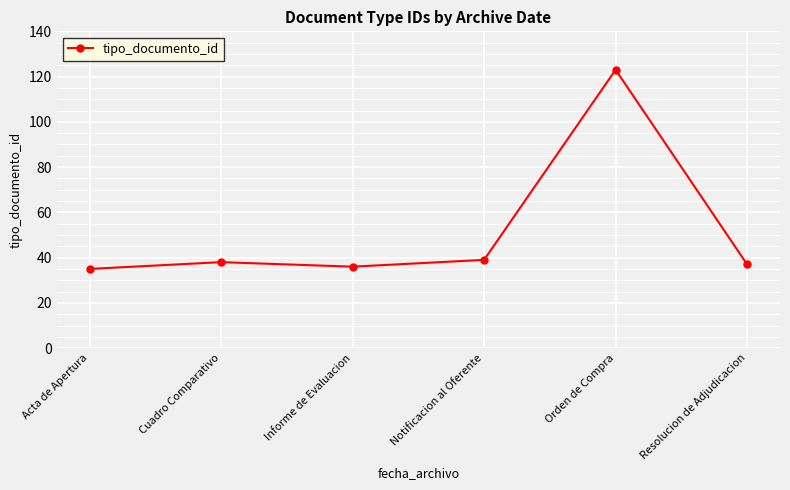

How many values are below 38?

3